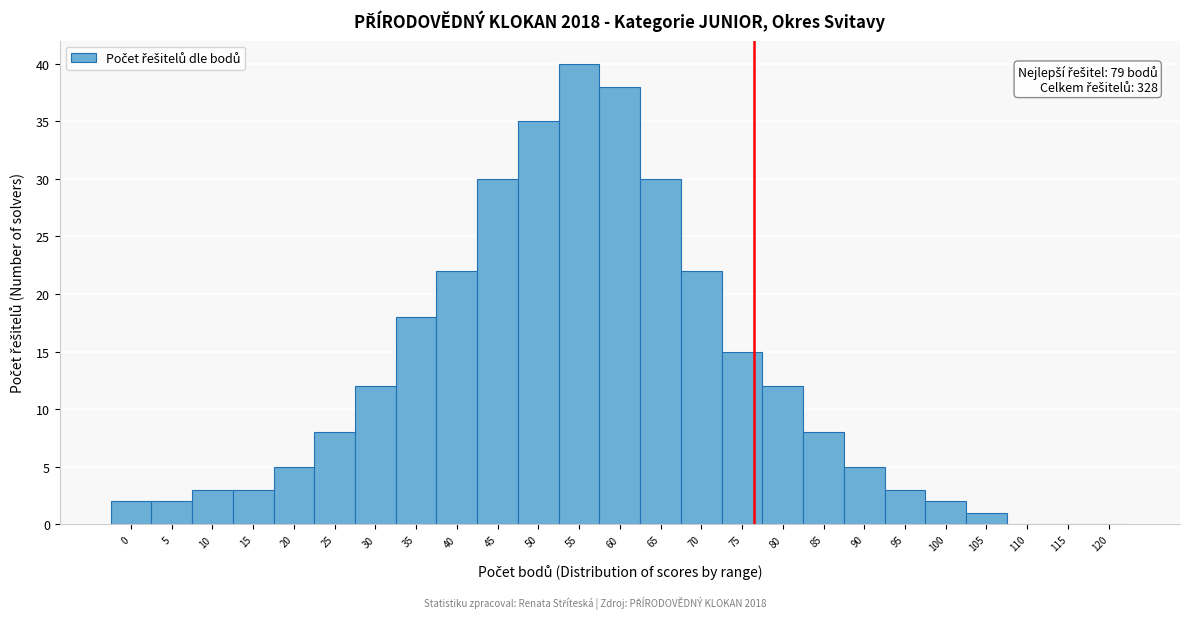

Reading right to left, extract all data points from this chart.

120=0	115=0	110=0	105=1	100=2	95=3	90=5	85=8	80=12	75=15	70=22	65=30	60=38	55=40	50=35	45=30	40=22	35=18	30=12	25=8	20=5	15=3	10=3	5=2	0=2